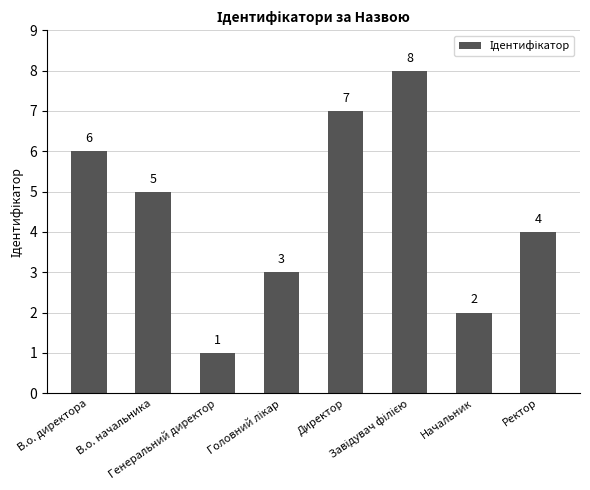

Count the number of categories in the chart.

8